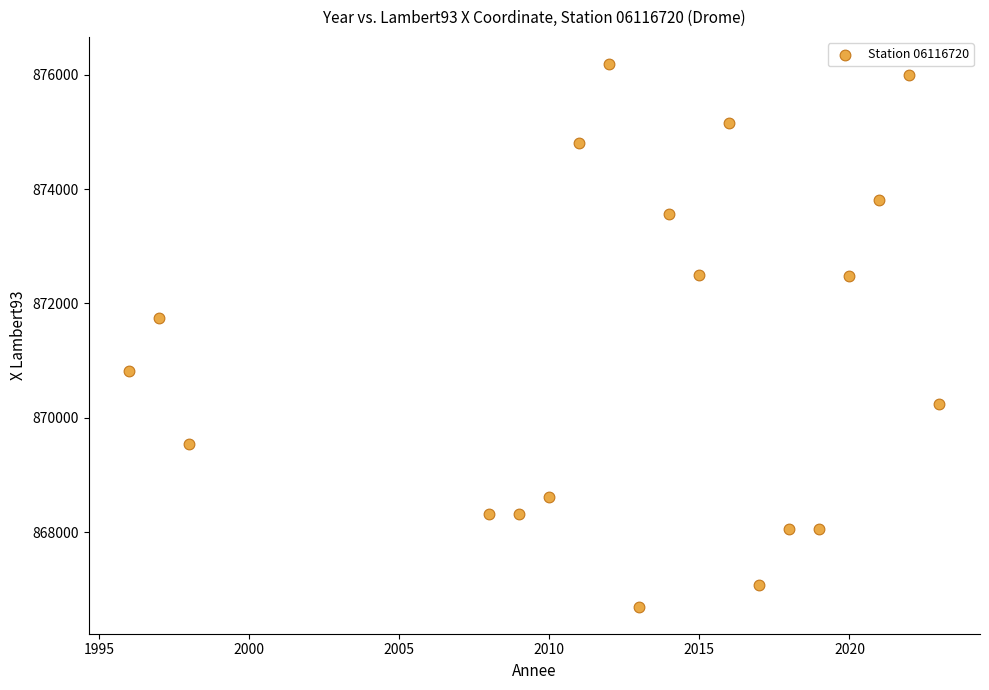

What Y value in the scatter plot is closest to 871443?

871738.6